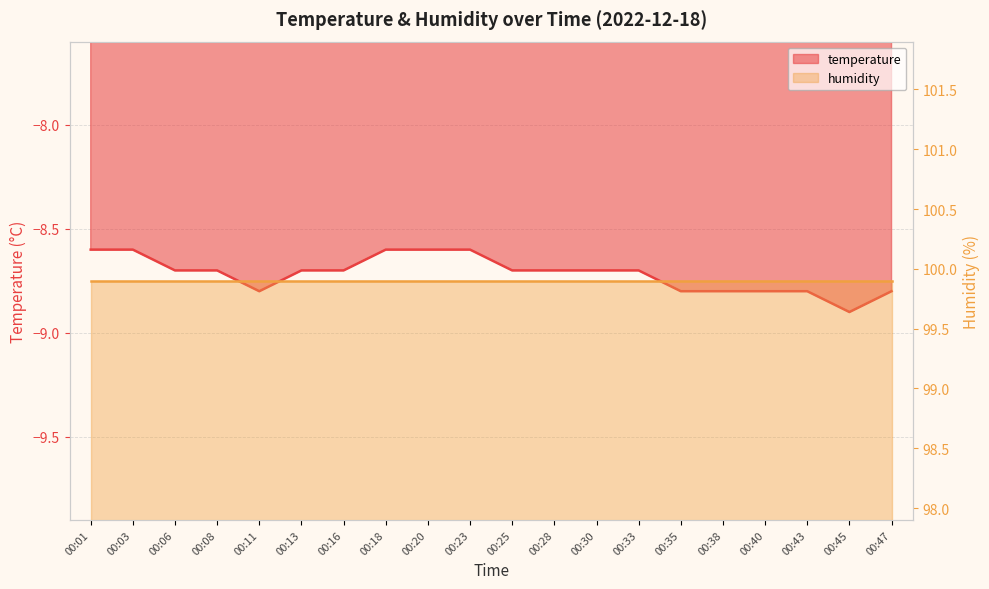

True or false: the data has more than 1 interior local peaks.

False